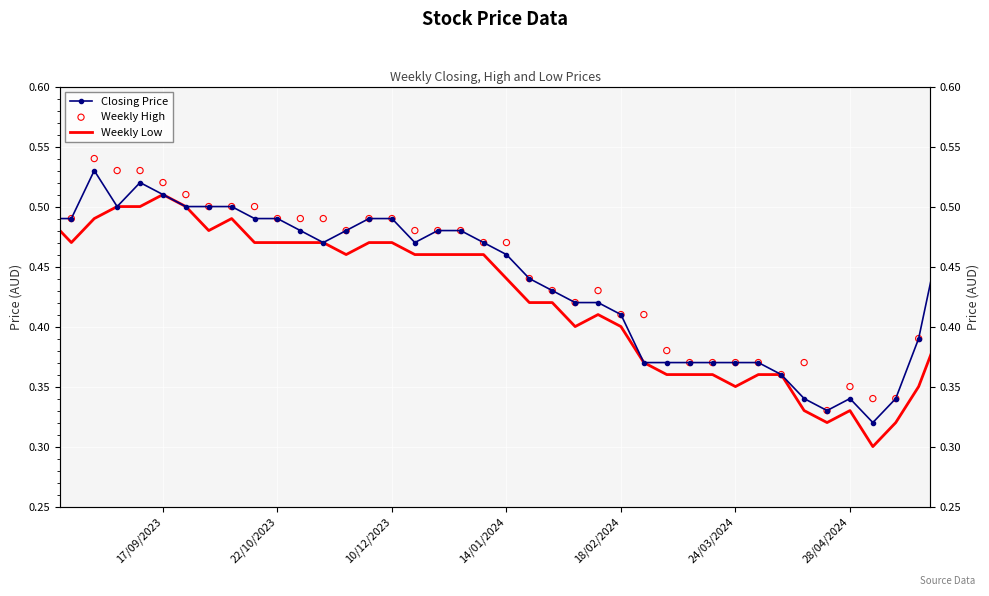

Which series has the largest Y range (max minus min)?

Closing Price